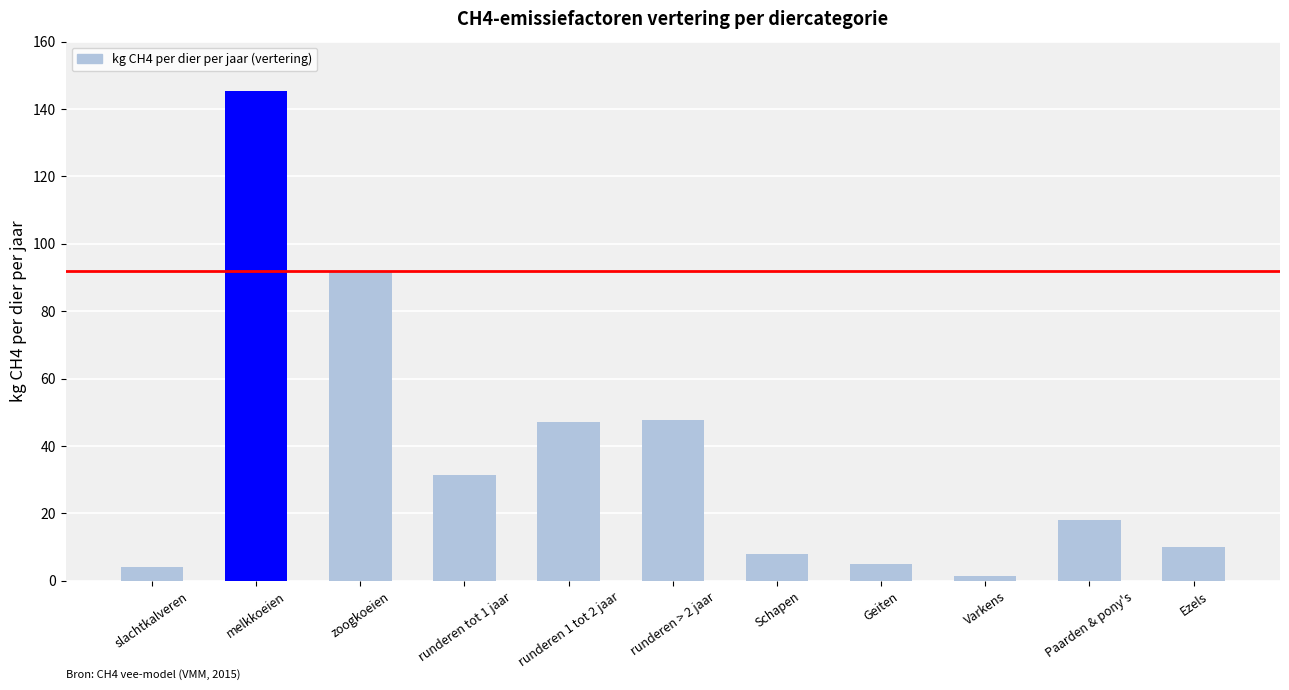

What is the change in value from Paarden & pony's to Ezels?

-8.0